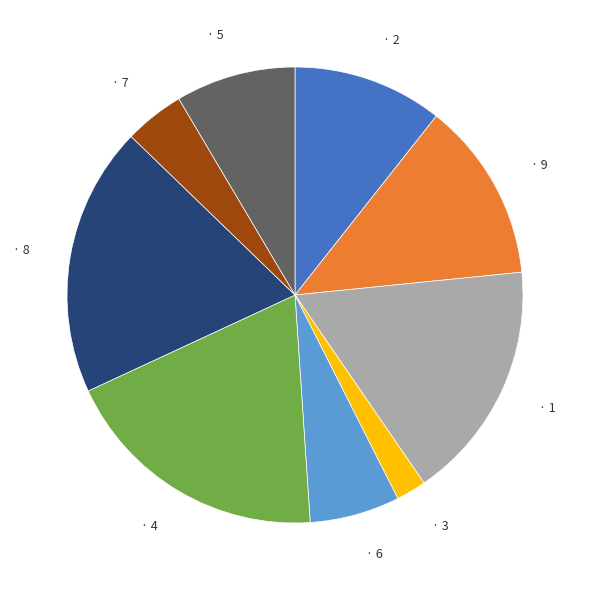

Is there any slice that represents more than half of the pie?

No